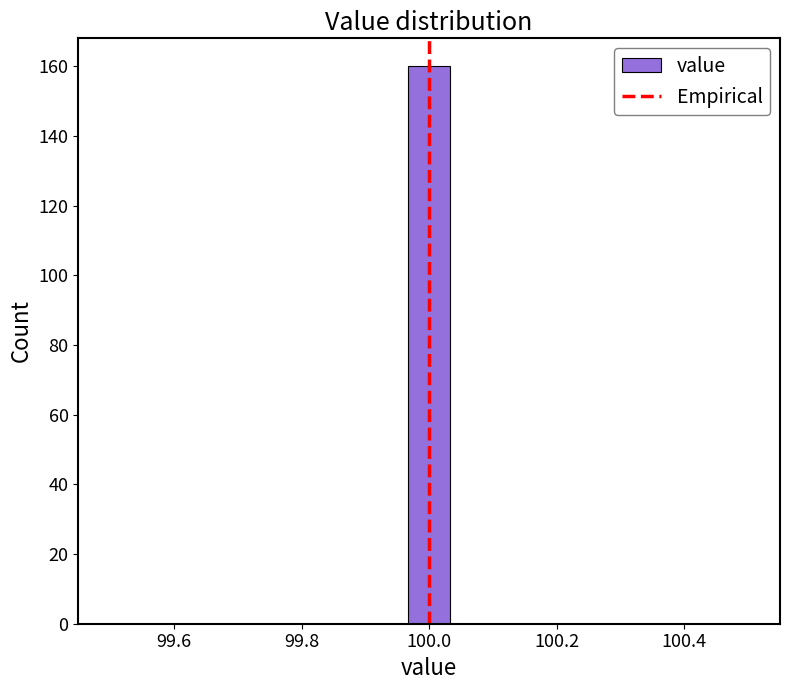

Read against the x-axis, roughly where is the centre of the tallest bar?

100.00